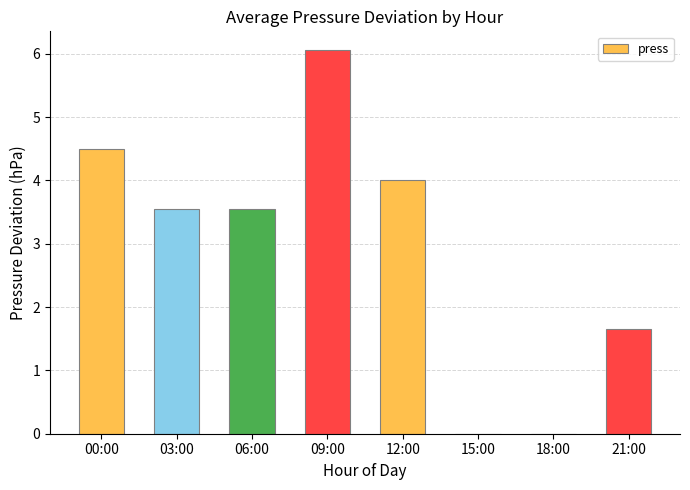

How many data points are above 3?

5